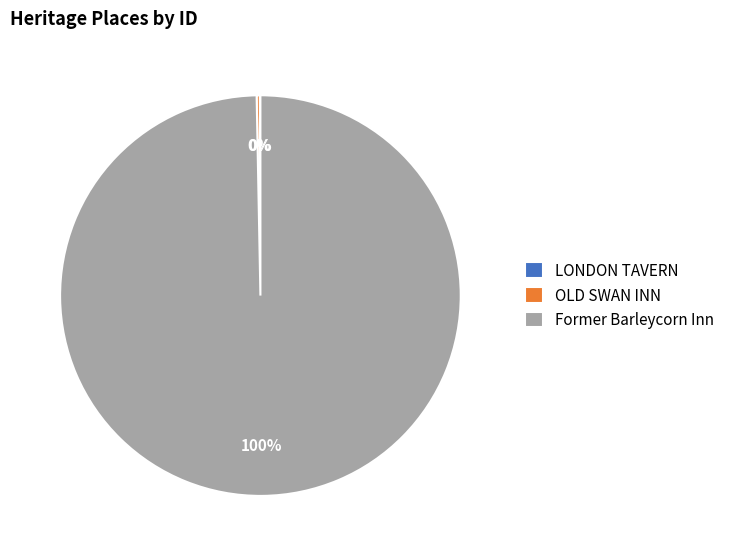

Is it true that Former Barleycorn Inn is 100% of the pie?

True